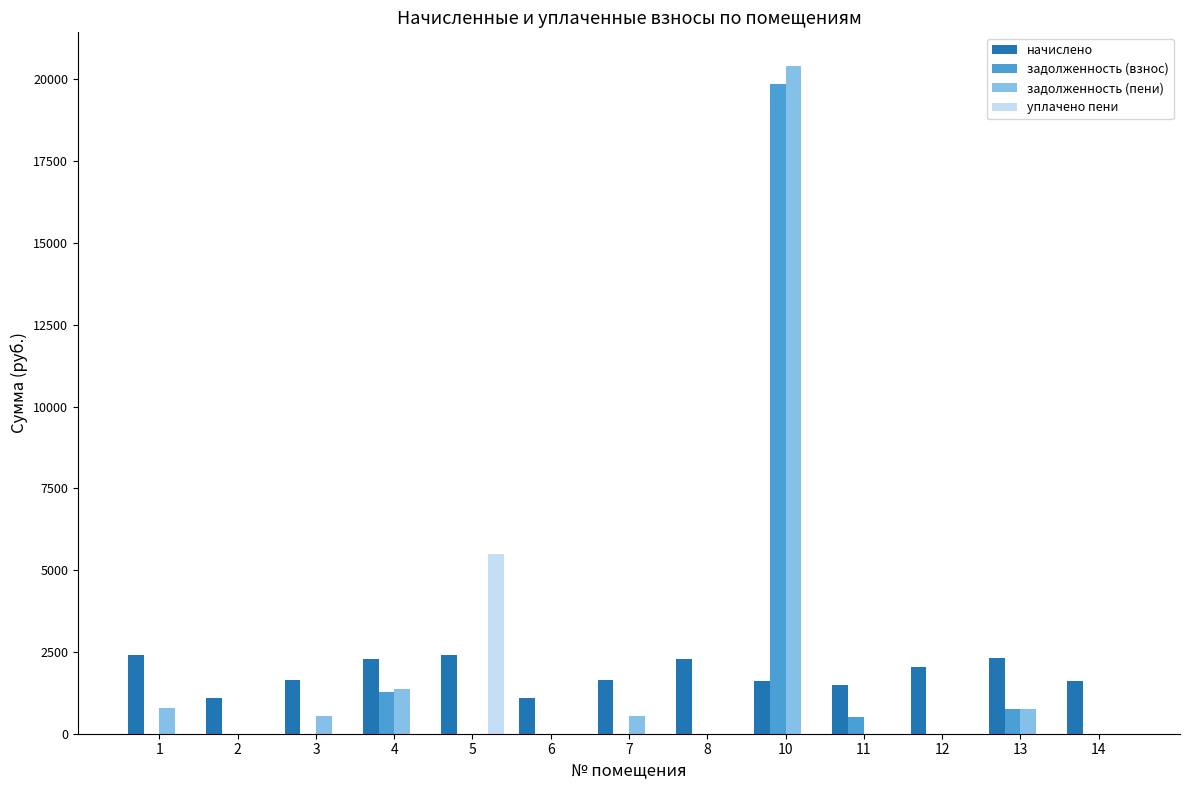

The value of уплачено пени at 12 is -3005.3. True or false?

False